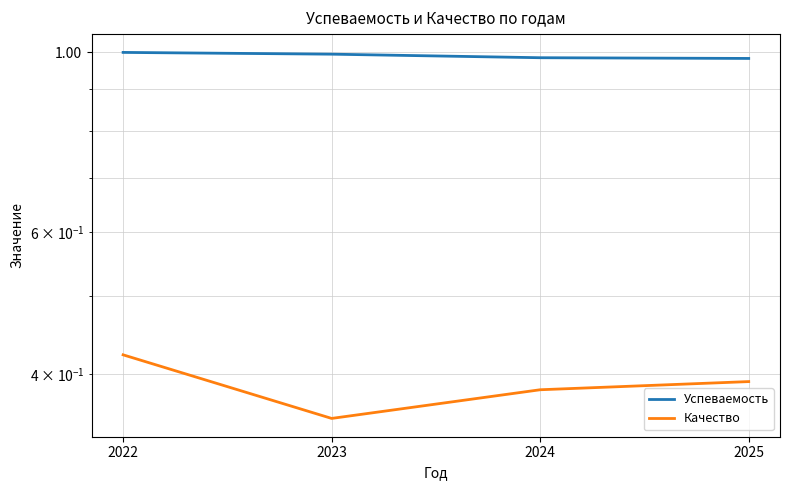

At 2024, list the series in order from largest to smallest.

Успеваемость, Качество